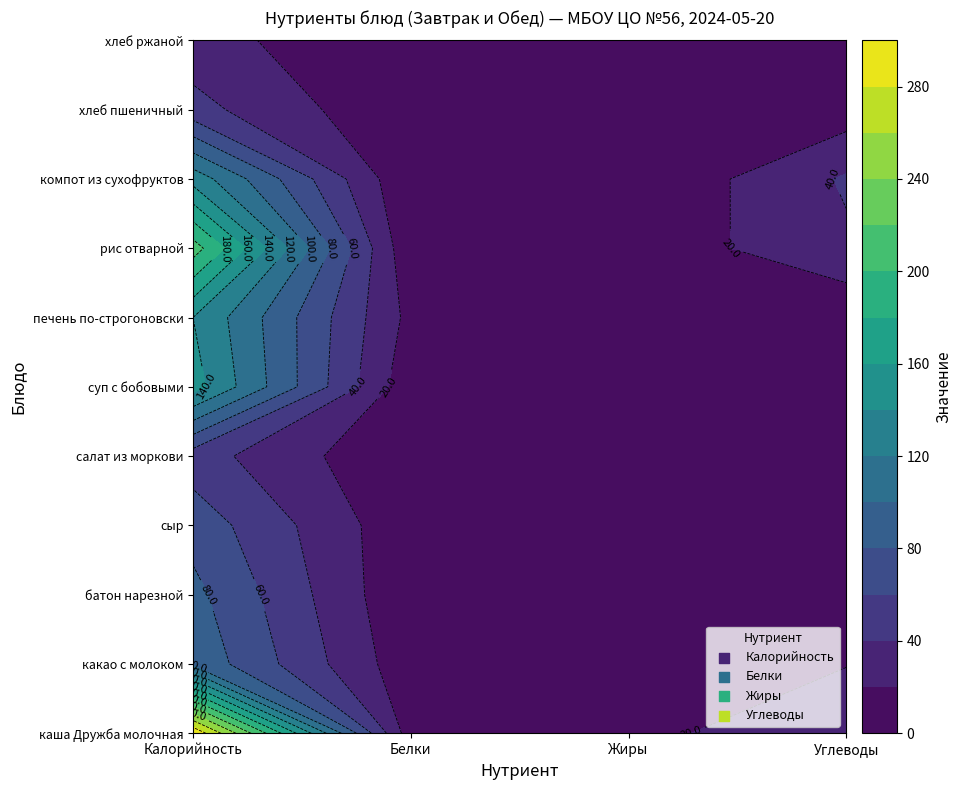

What is the sum of all хлеб пшеничный values?

58.2